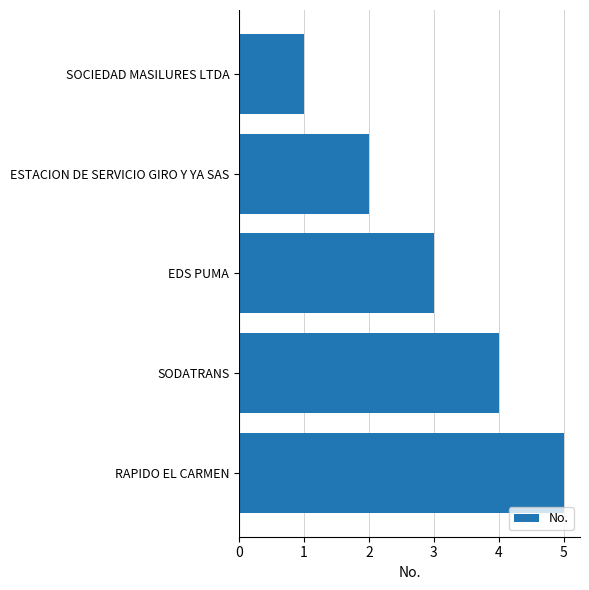

What is the label of the 1st bar from the bottom?

RAPIDO EL CARMEN